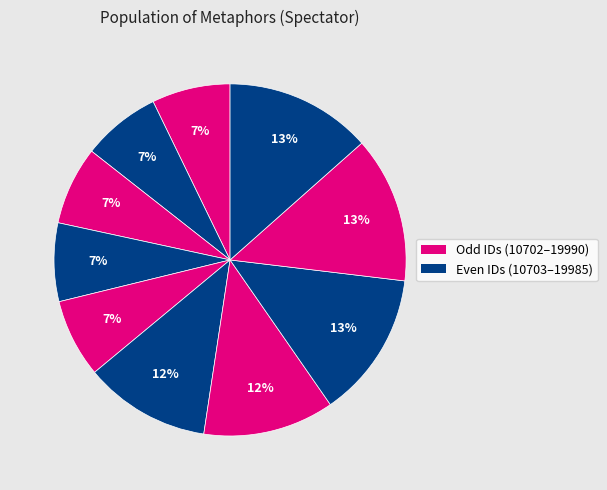

Does any single category account for the majority?

No